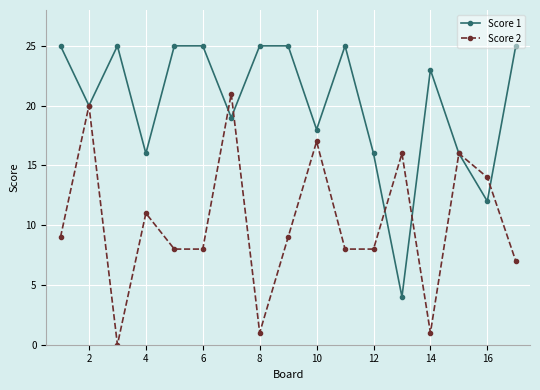

Which series has the largest total across all categories?

Score 1